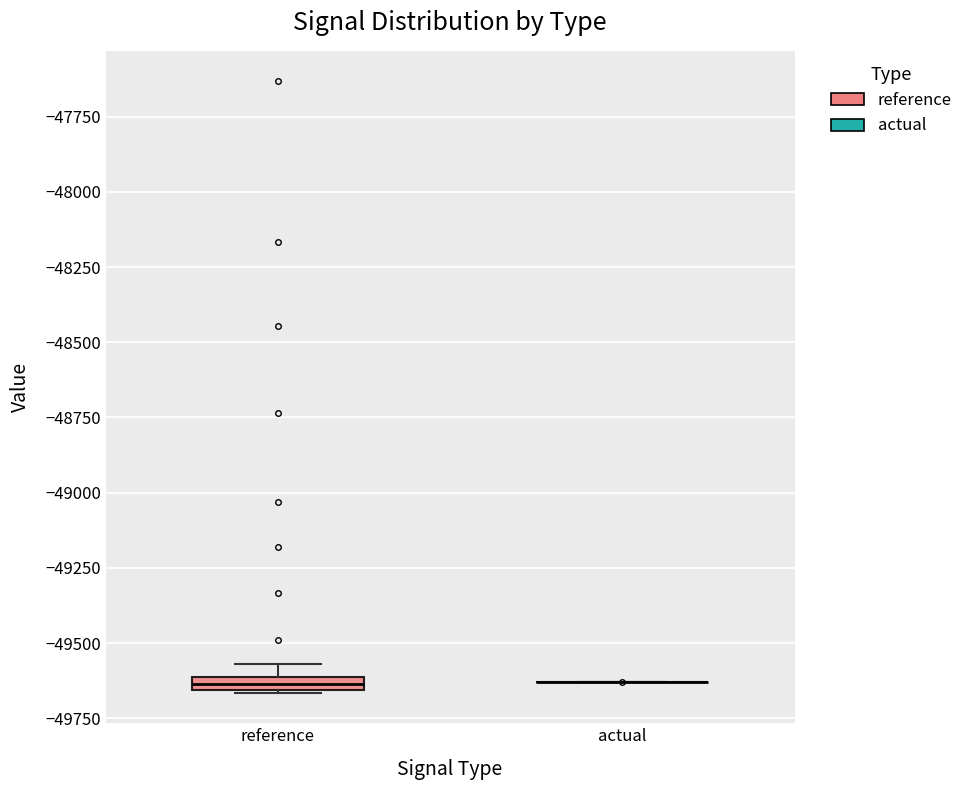

Where is the upper edge of the box for reference on the y-axis? The values are not printed on the chart, so give them approximately, as read against the axis.

-49600